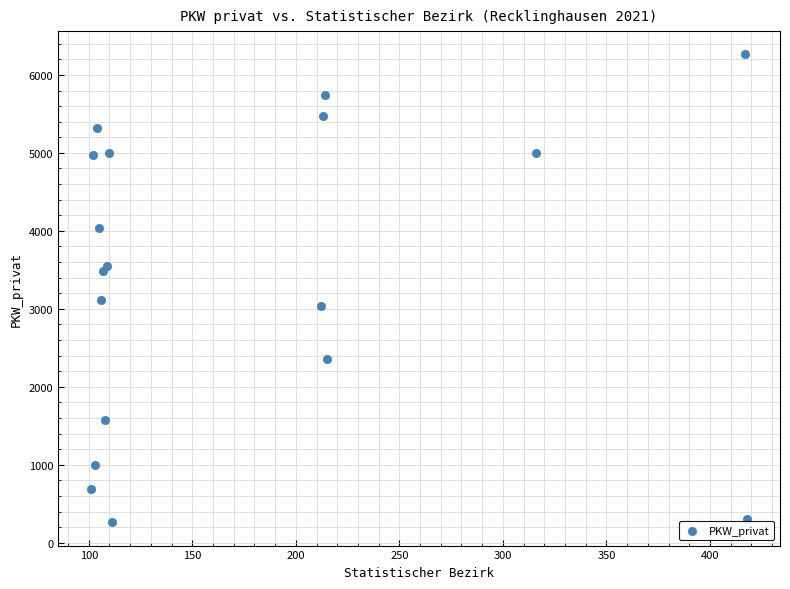

What Y value in the scatter plot is closest to 3262?

3117